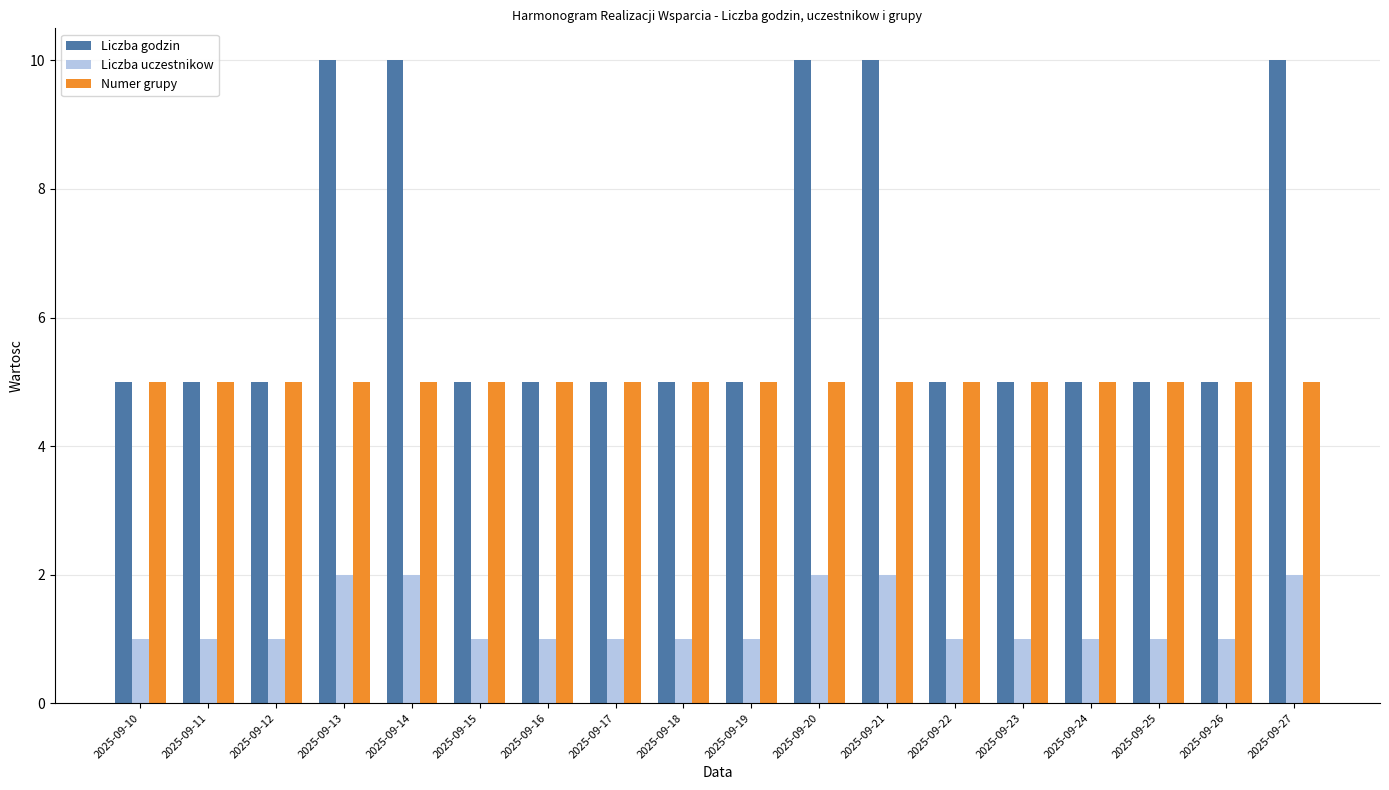

What is the value of the Numer grupy bar at the 6th from the left?

5